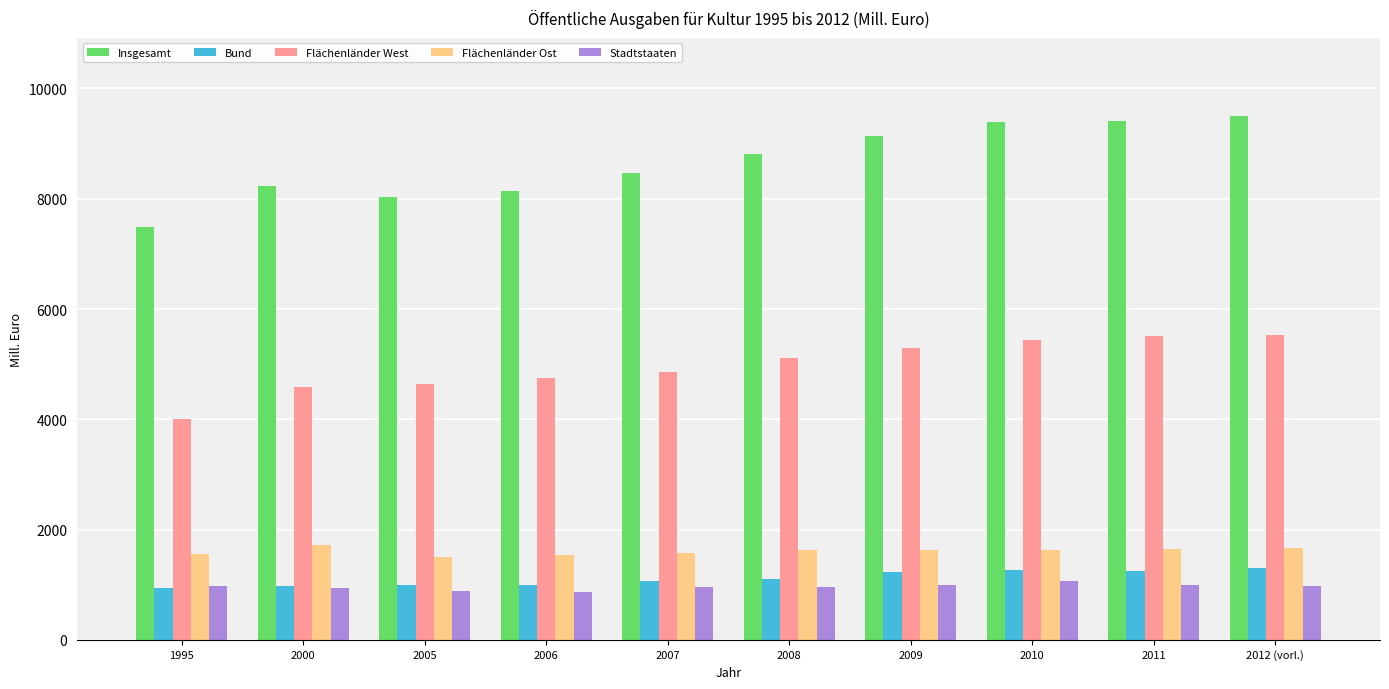

What is the value of the Bund bar at the 7th from the left?

1223.6